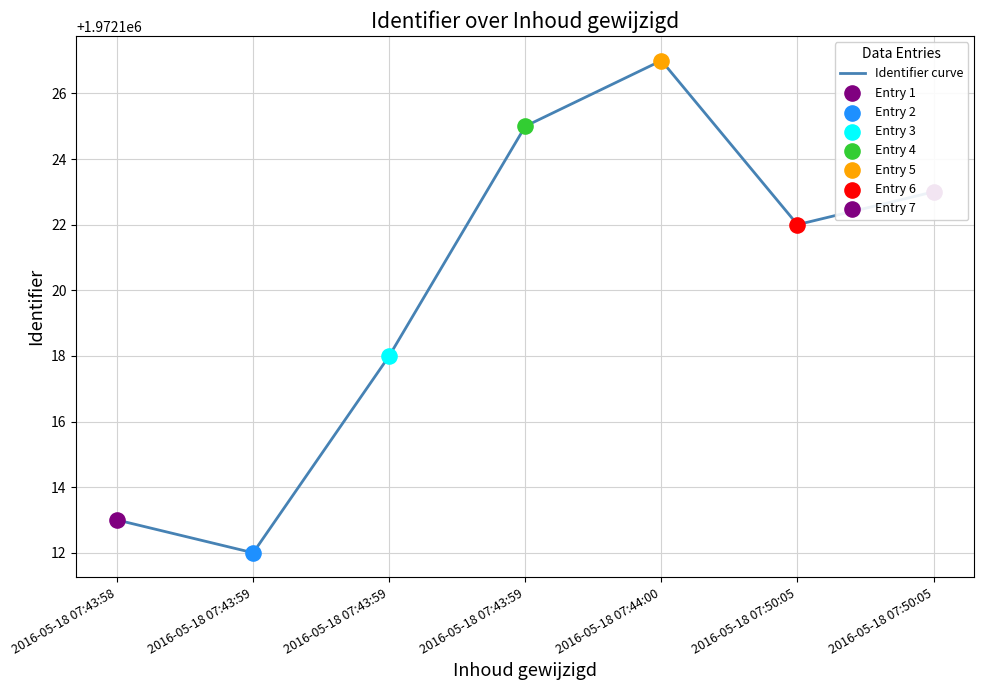

How many lines are shown in the chart?

1